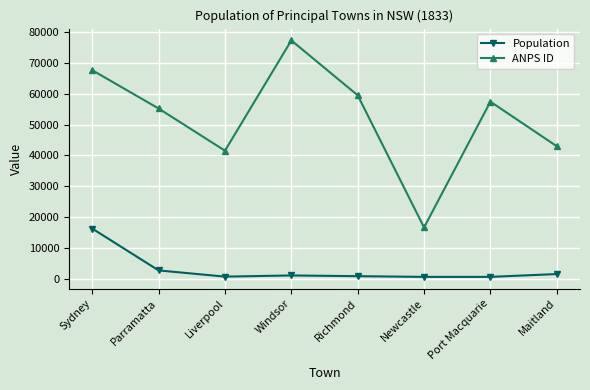

True or false: Population and ANPS ID intersect in this chart.

False